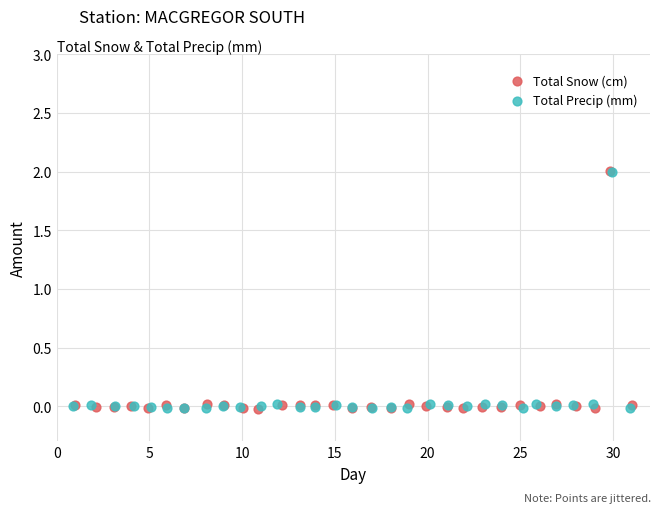

Which series has the largest Y range (max minus min)?

Total Snow (cm)